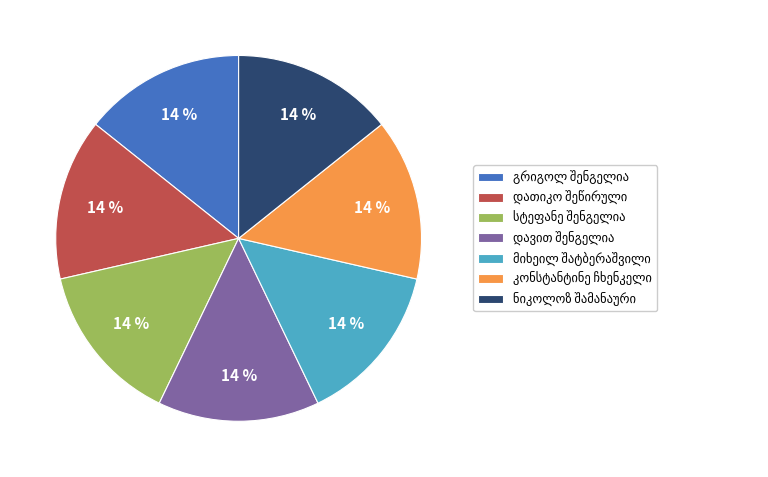

Count the number of slices in the pie.

7